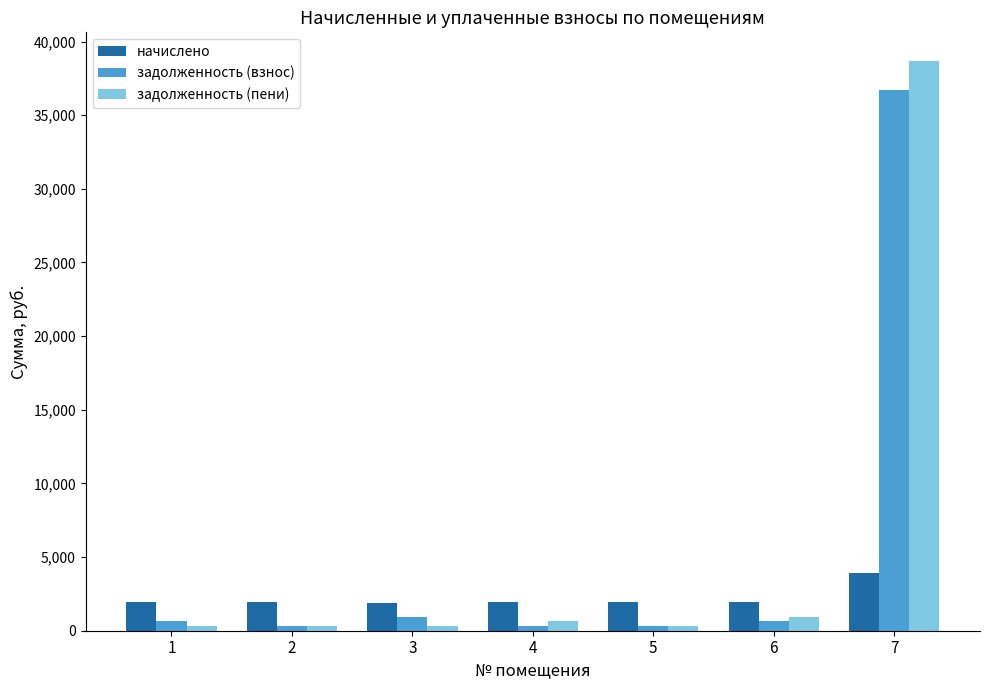

What is the approximate value of начислено at 6?

1933.0